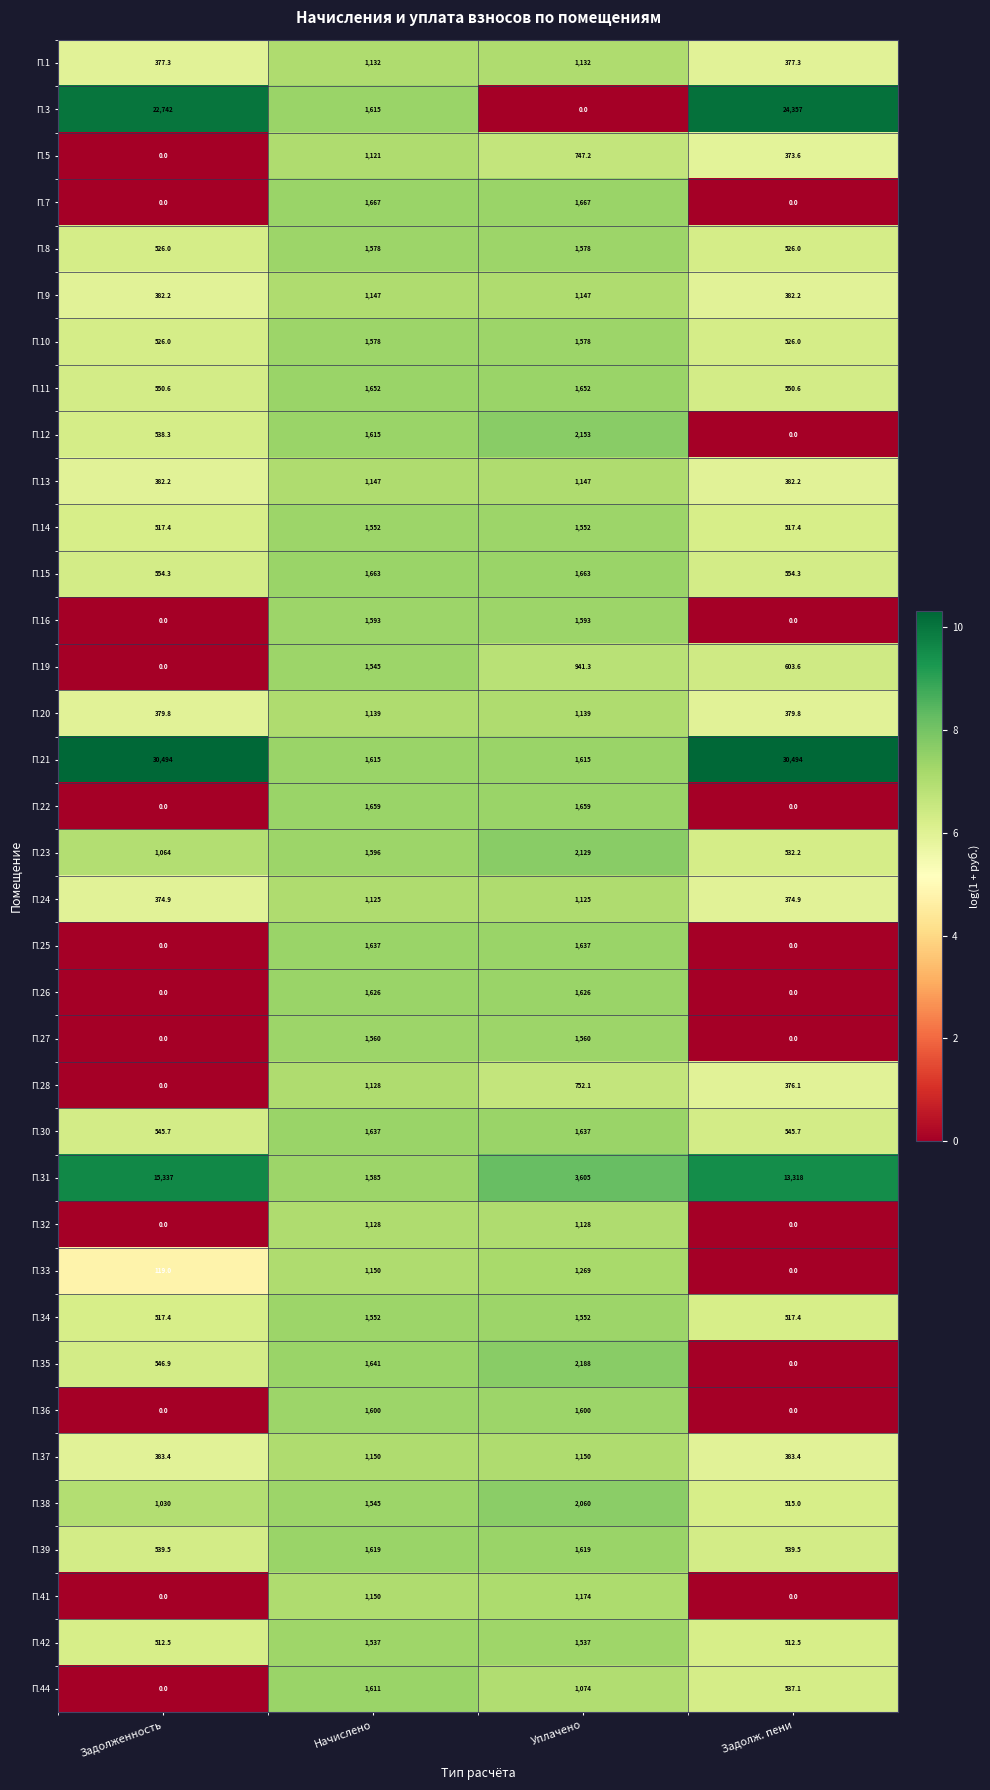

Is it true that П.20 equals 379.8 at Задолженность?

True